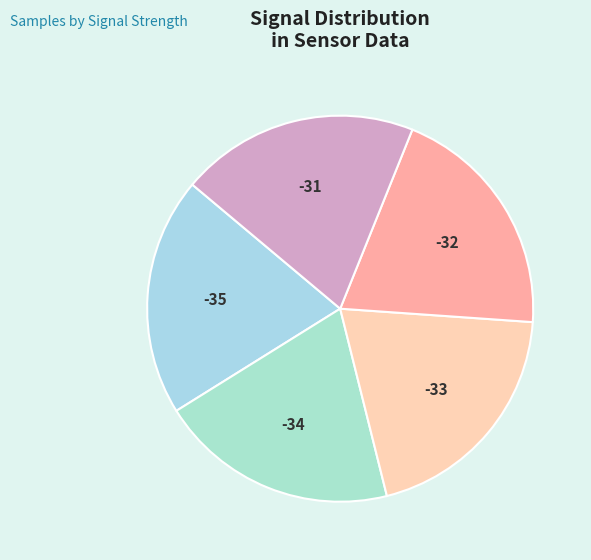

How many segments does this pie chart have?

5